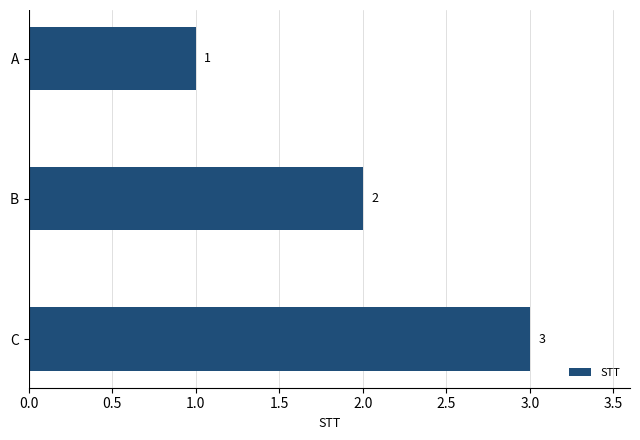

What is the value of the 1st bar from the top?

1